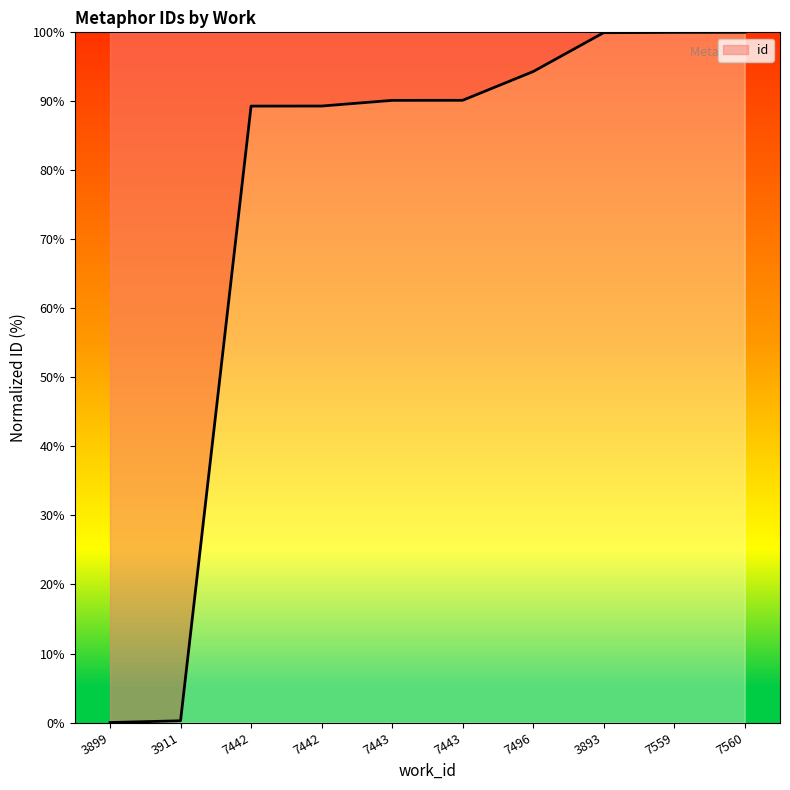

How many lines are shown in the chart?

1